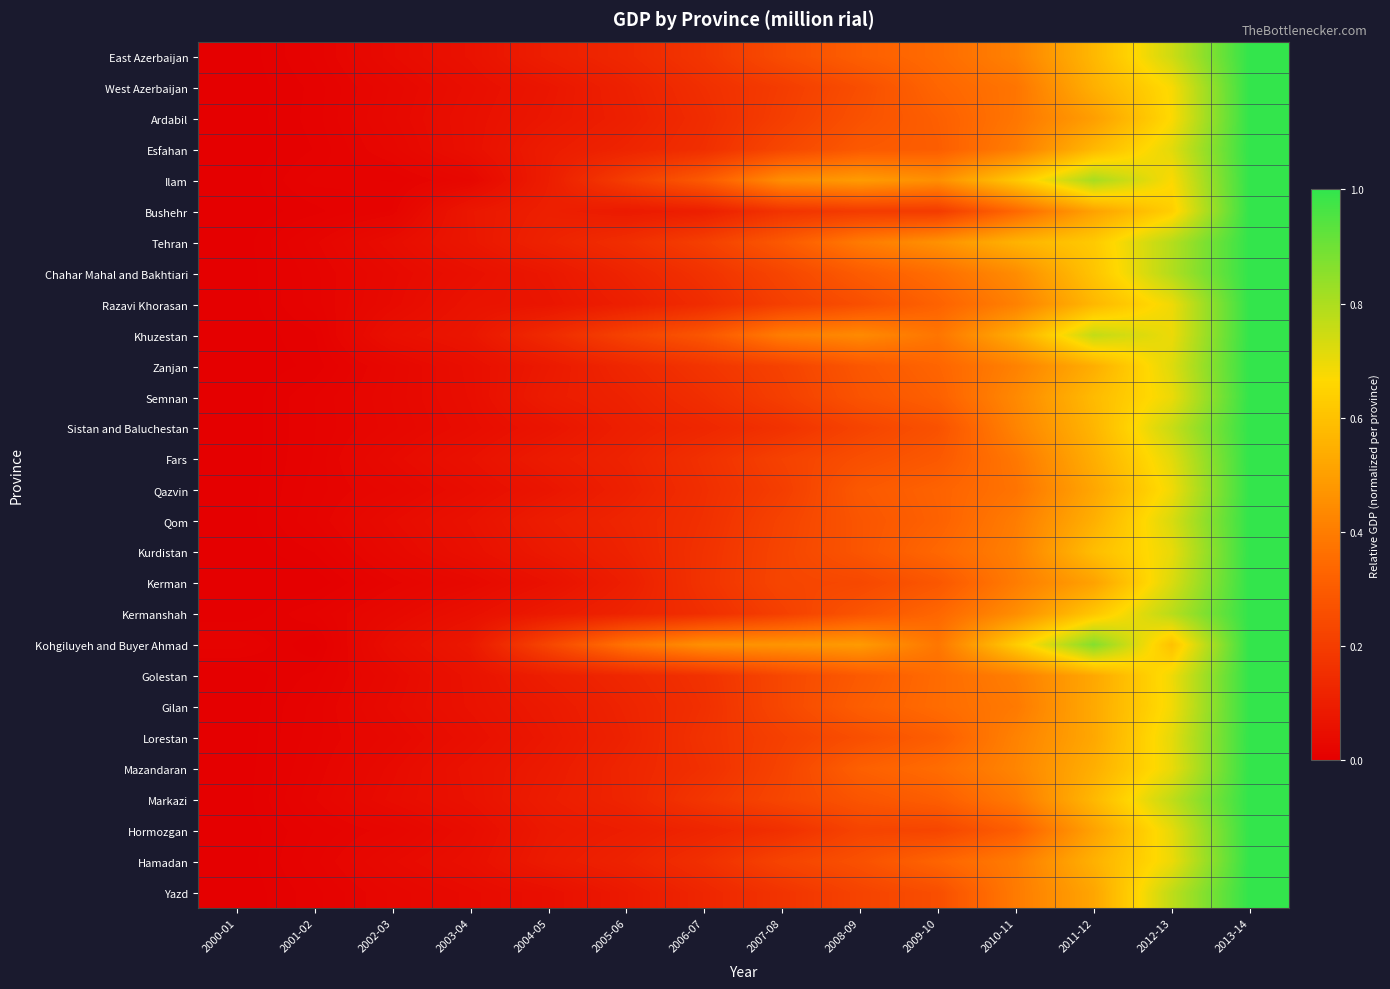

How many categories are shown in the chart?

14